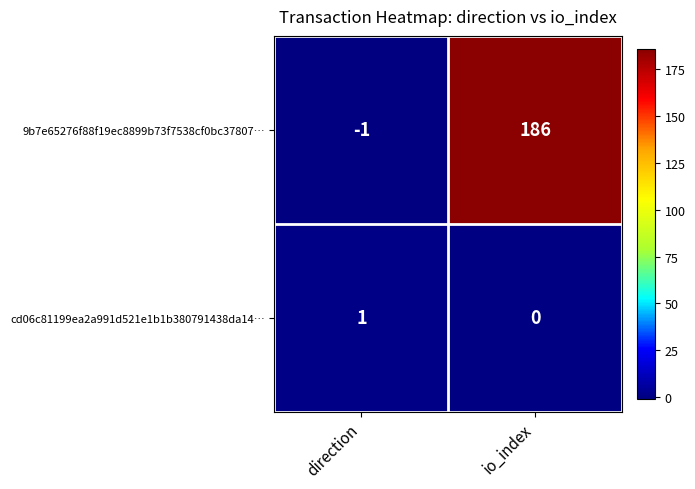

At which category does the chart reach its peak across all series?

io_index